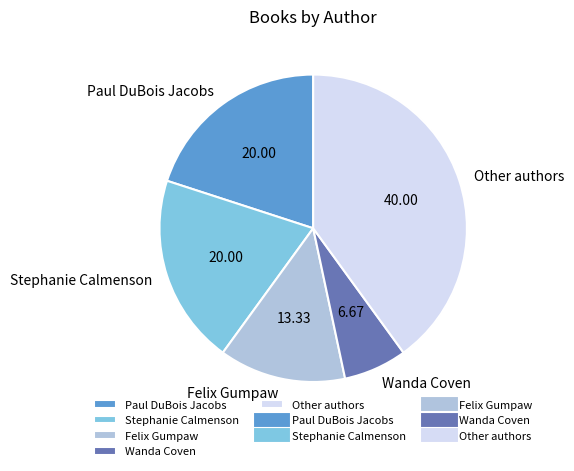

Is Felix Gumpaw the majority of the pie?

No